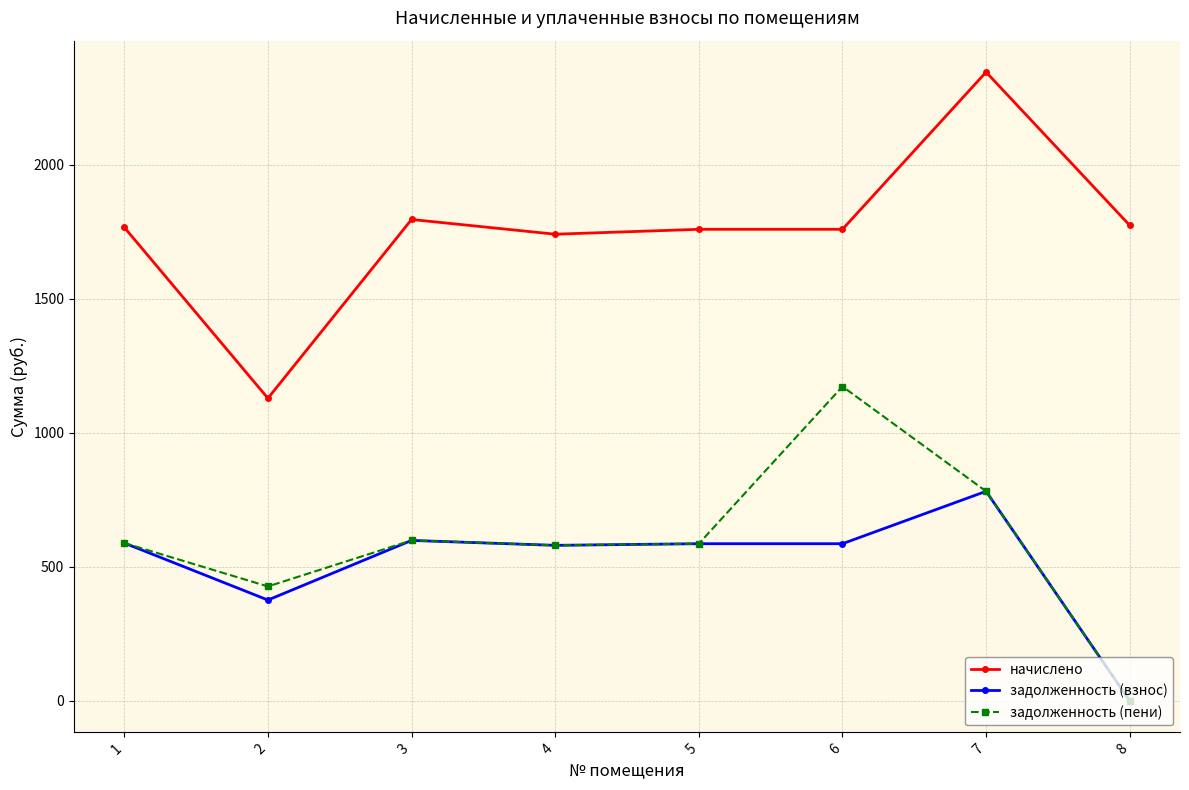

What is the approximate value of начислено at 1?

1767.0